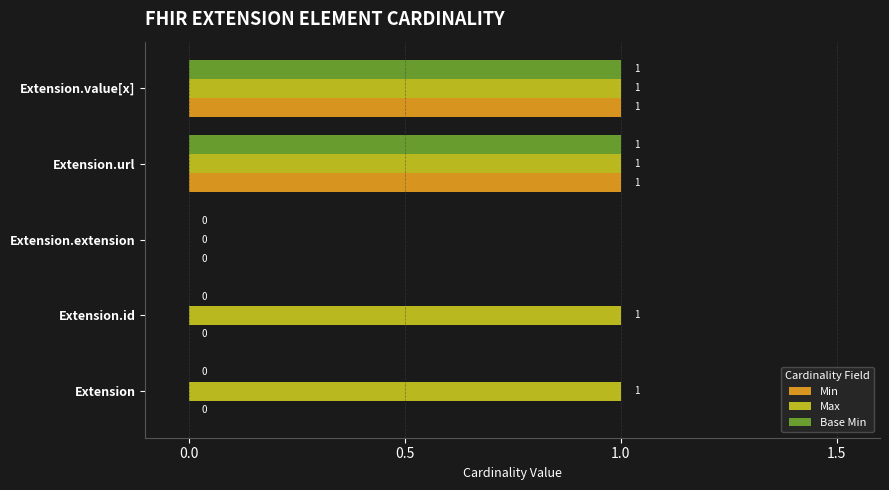

At which label is Max closest to 0?

Extension.extension